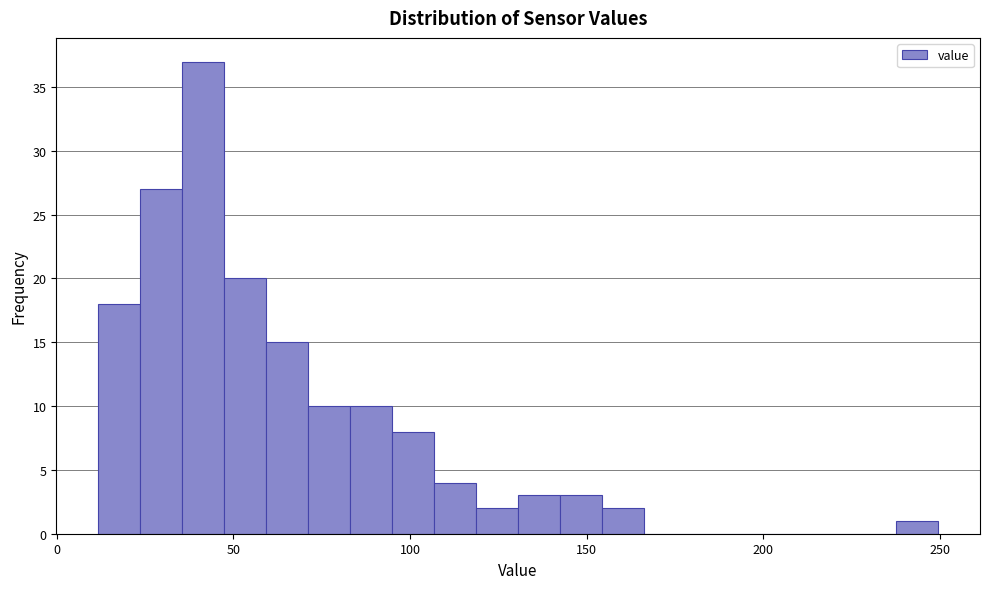

Read against the x-axis, roughly where is the centre of the tallest bar?

40